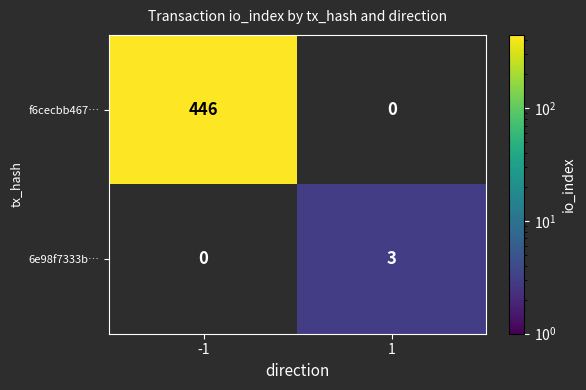

Is the value of 6e98f7333b… at 1 greater than the value of f6cecbb467… at -1?

No